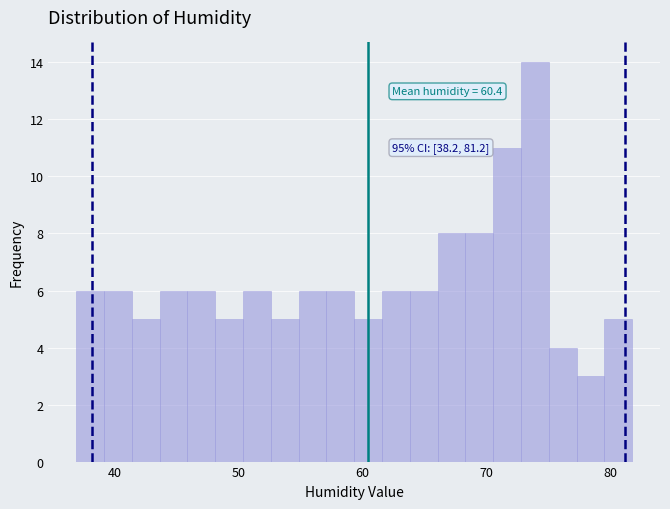

Around what value on the x-axis is the tallest bar? Give the approximate position of its centre, as read against the axis.

74